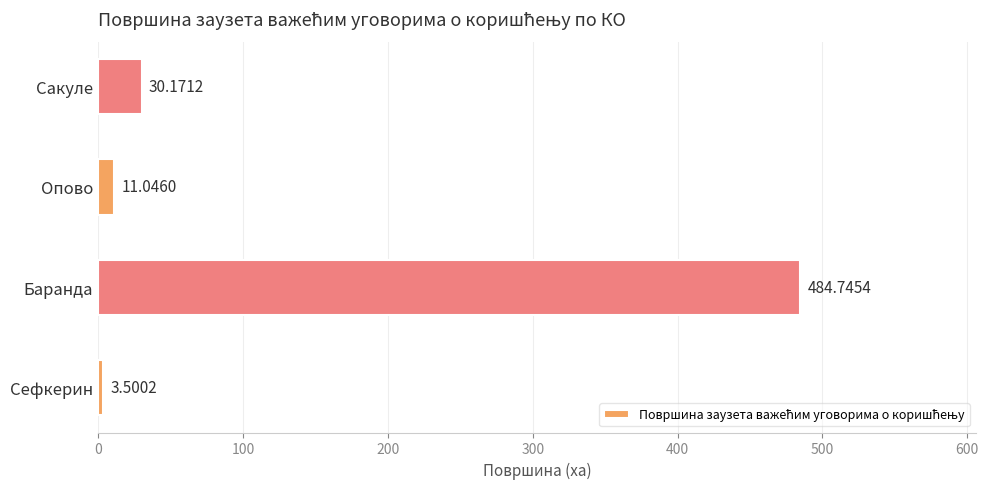

List the labels in order of value, smallest first.

Сефкерин, Опово, Сакуле, Баранда